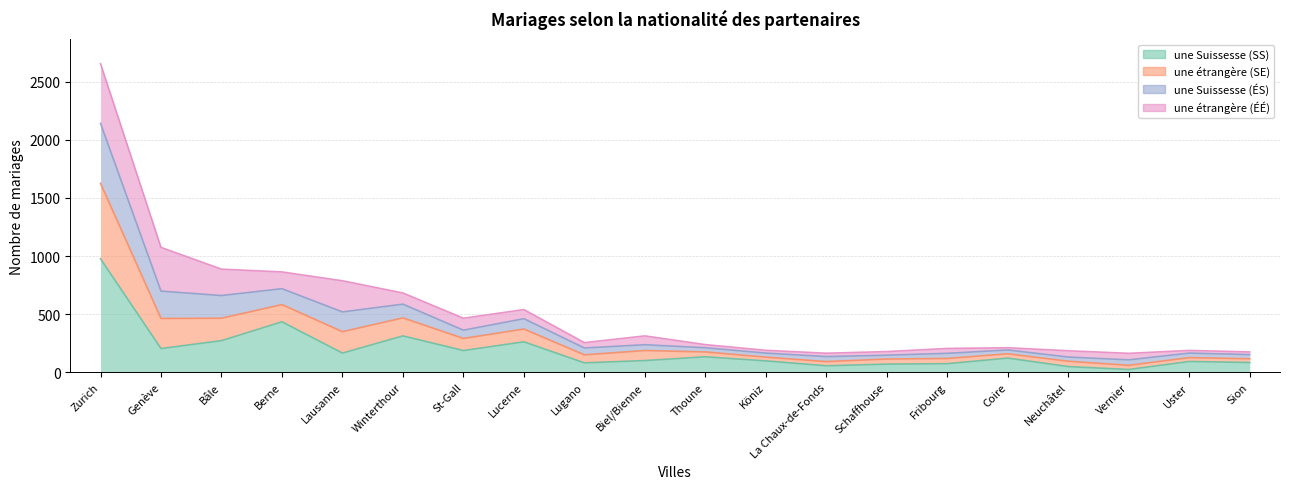

At which label is une Suissesse (SS) closest to 500?

Berne